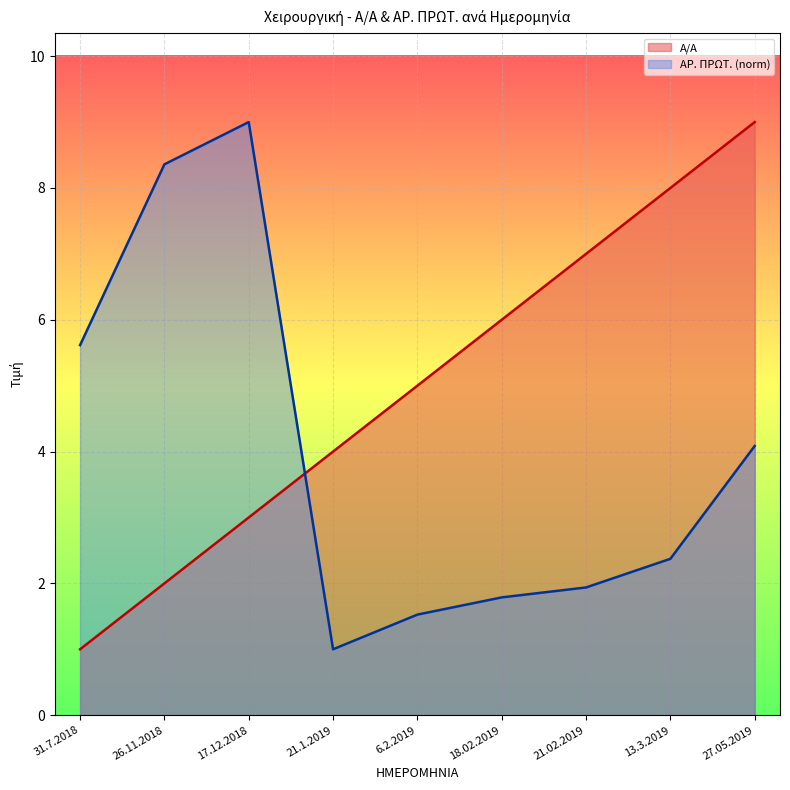

The value of Α/Α at 18.02.2019 is 9.8. True or false?

False